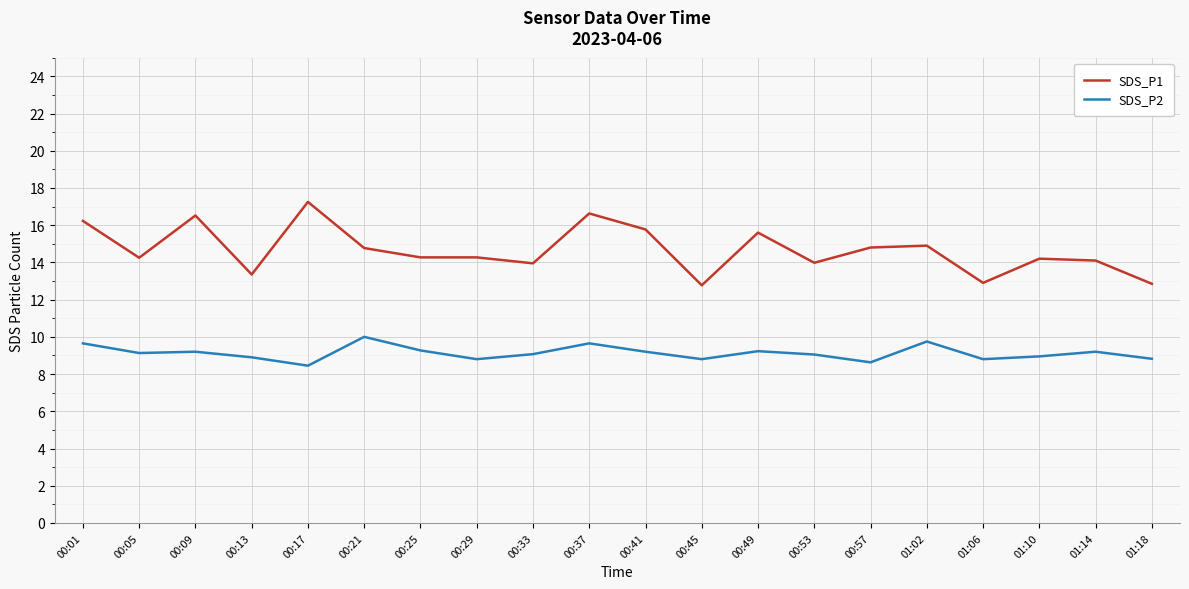

At how many categories does at least one series exceed 13?

17